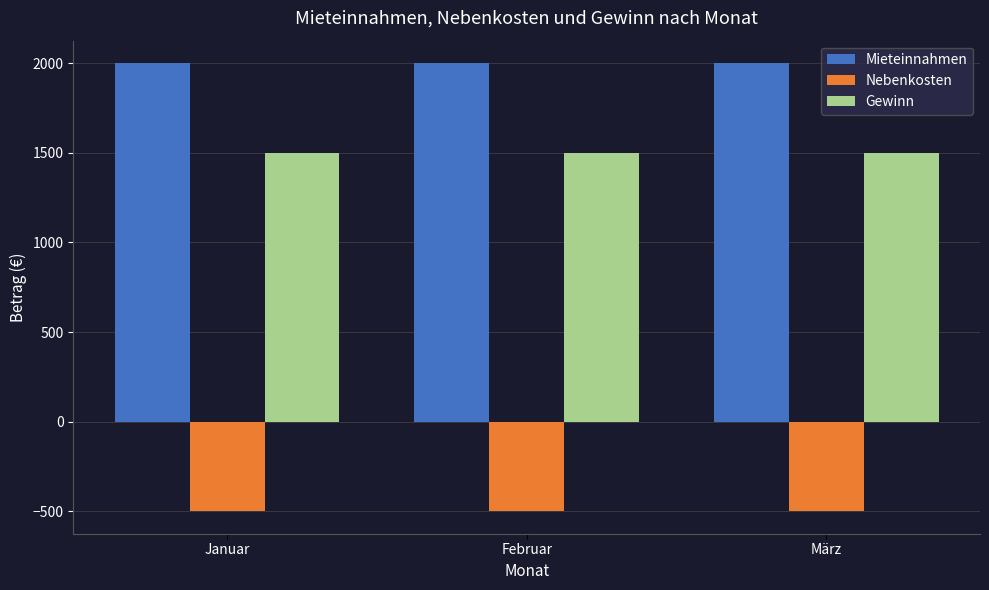

What is the average value of the Mieteinnahmen series?

2000